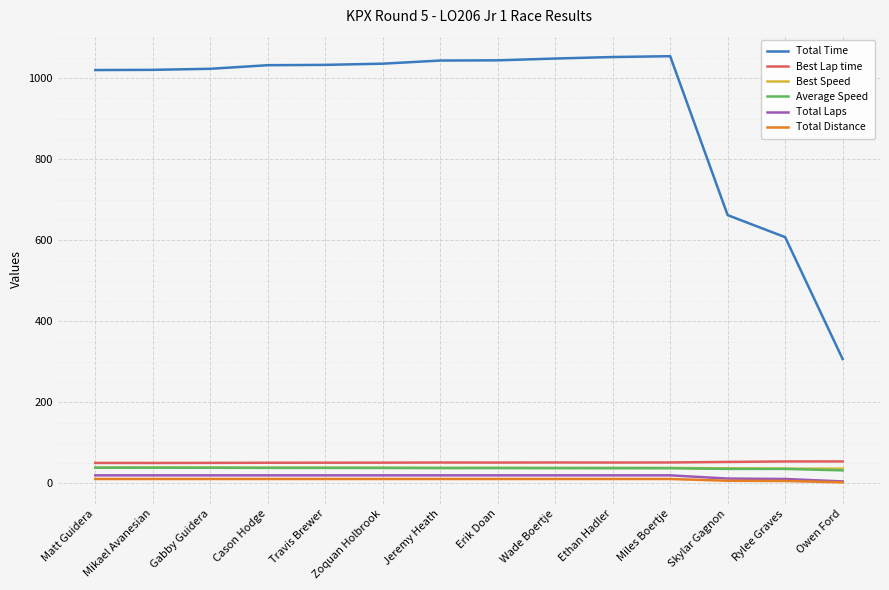

What is the total value across all series at Erik Doan?

1202.7